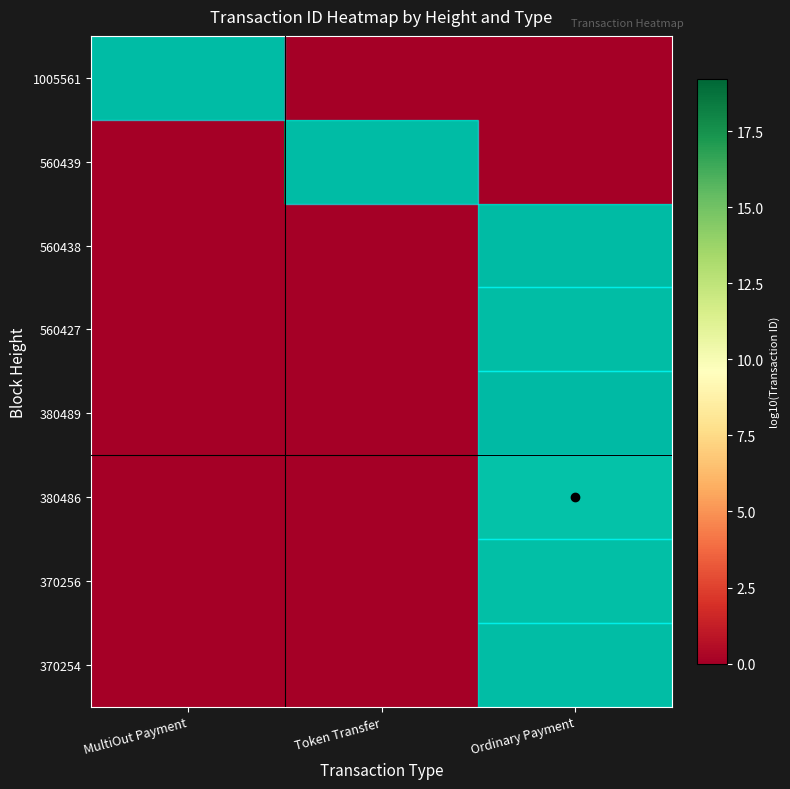

Which category has the highest value across all series?

Ordinary Payment